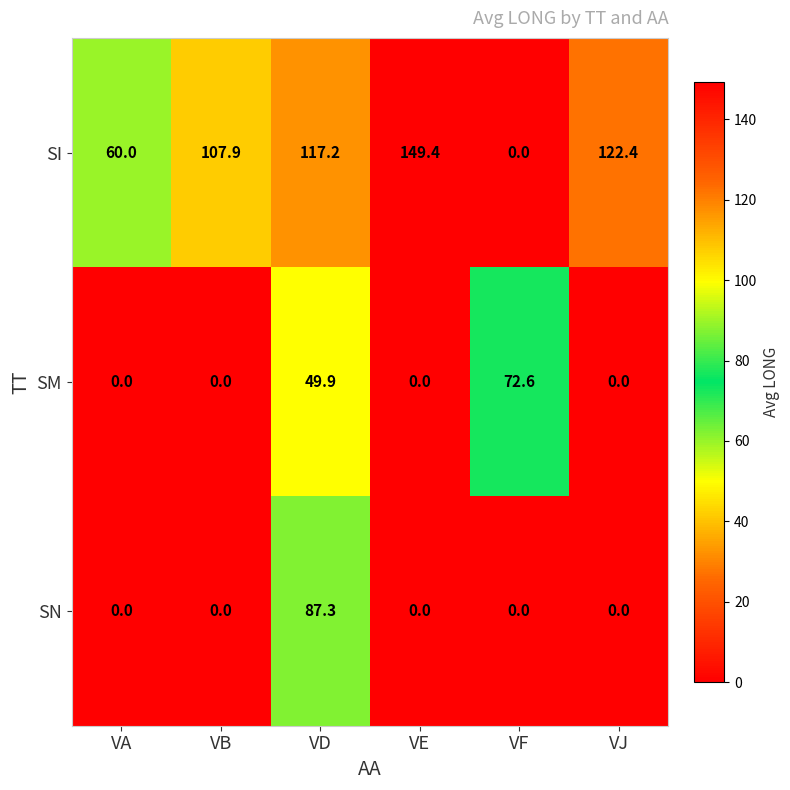

Reading left to right, list all the values displayed in this chart.

SI: VA=60.0	VB=107.9	VD=117.2	VE=149.4	VF=0.0	VJ=122.4
SM: VA=0.0	VB=0.0	VD=49.9	VE=0.0	VF=72.6	VJ=0.0
SN: VA=0.0	VB=0.0	VD=87.3	VE=0.0	VF=0.0	VJ=0.0